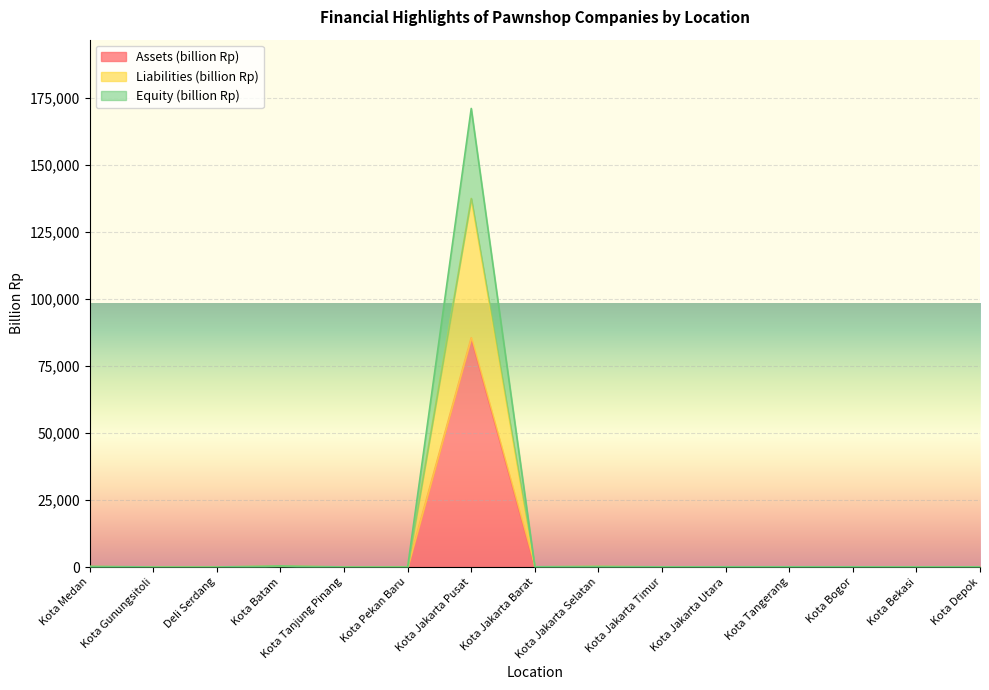

At which label is Equity (billion Rp) closest to 85595?

Kota Batam